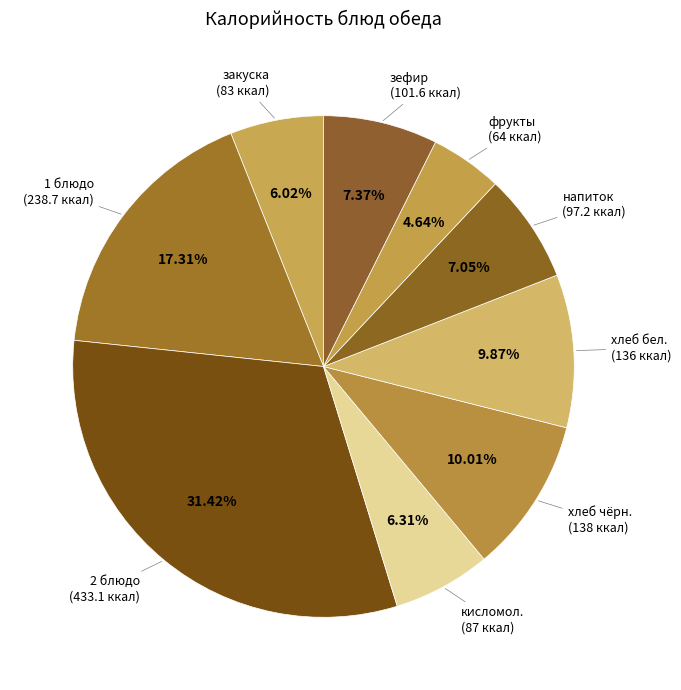

To the nearest percent, what is the average slice percentage?

11%